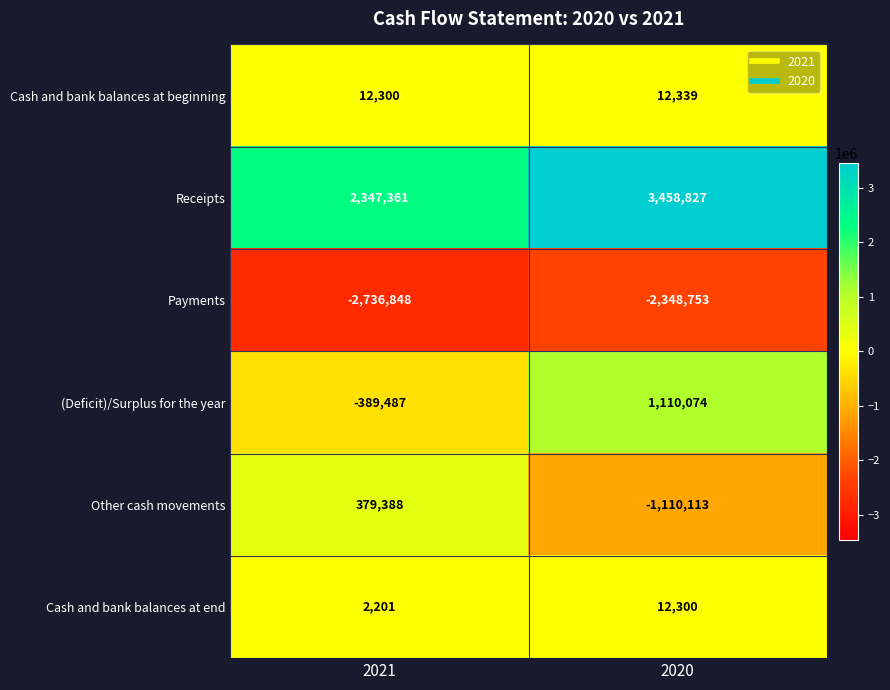

Is it true that Cash and bank balances at beginning equals 12339 at 2020?

True